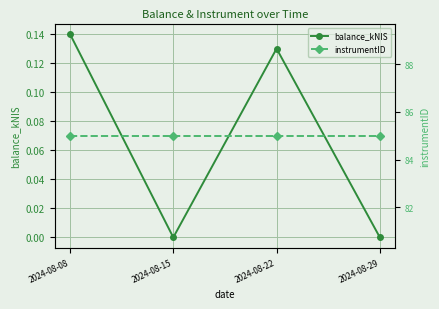

What is the sum of the balance_kNIS values at 2024-08-08 and 2024-08-29?

0.1